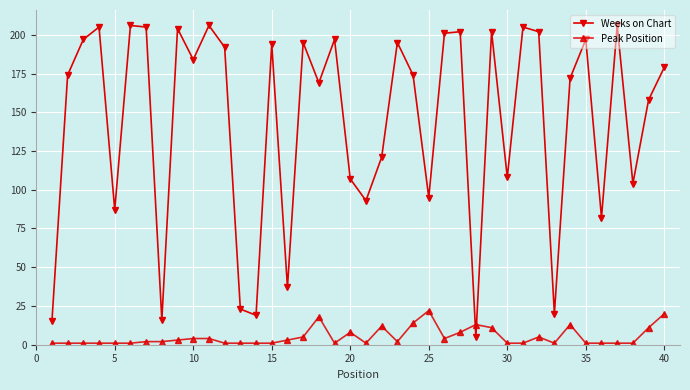

What are all the series names shown in the legend?

Weeks on Chart, Peak Position